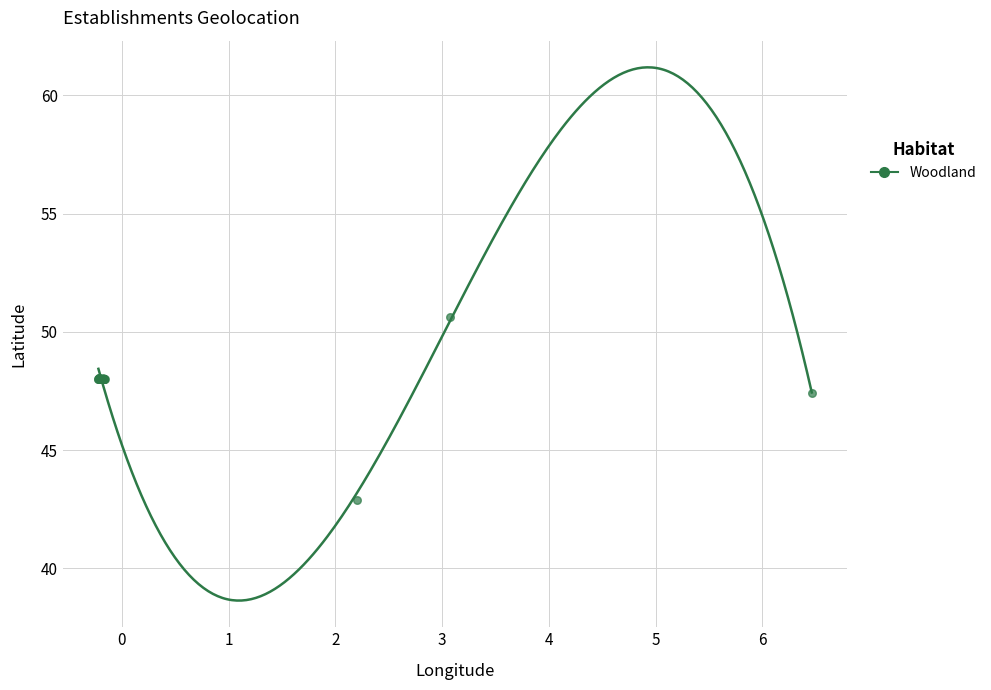

What Y value in the scatter plot is closest to 46?

47.4